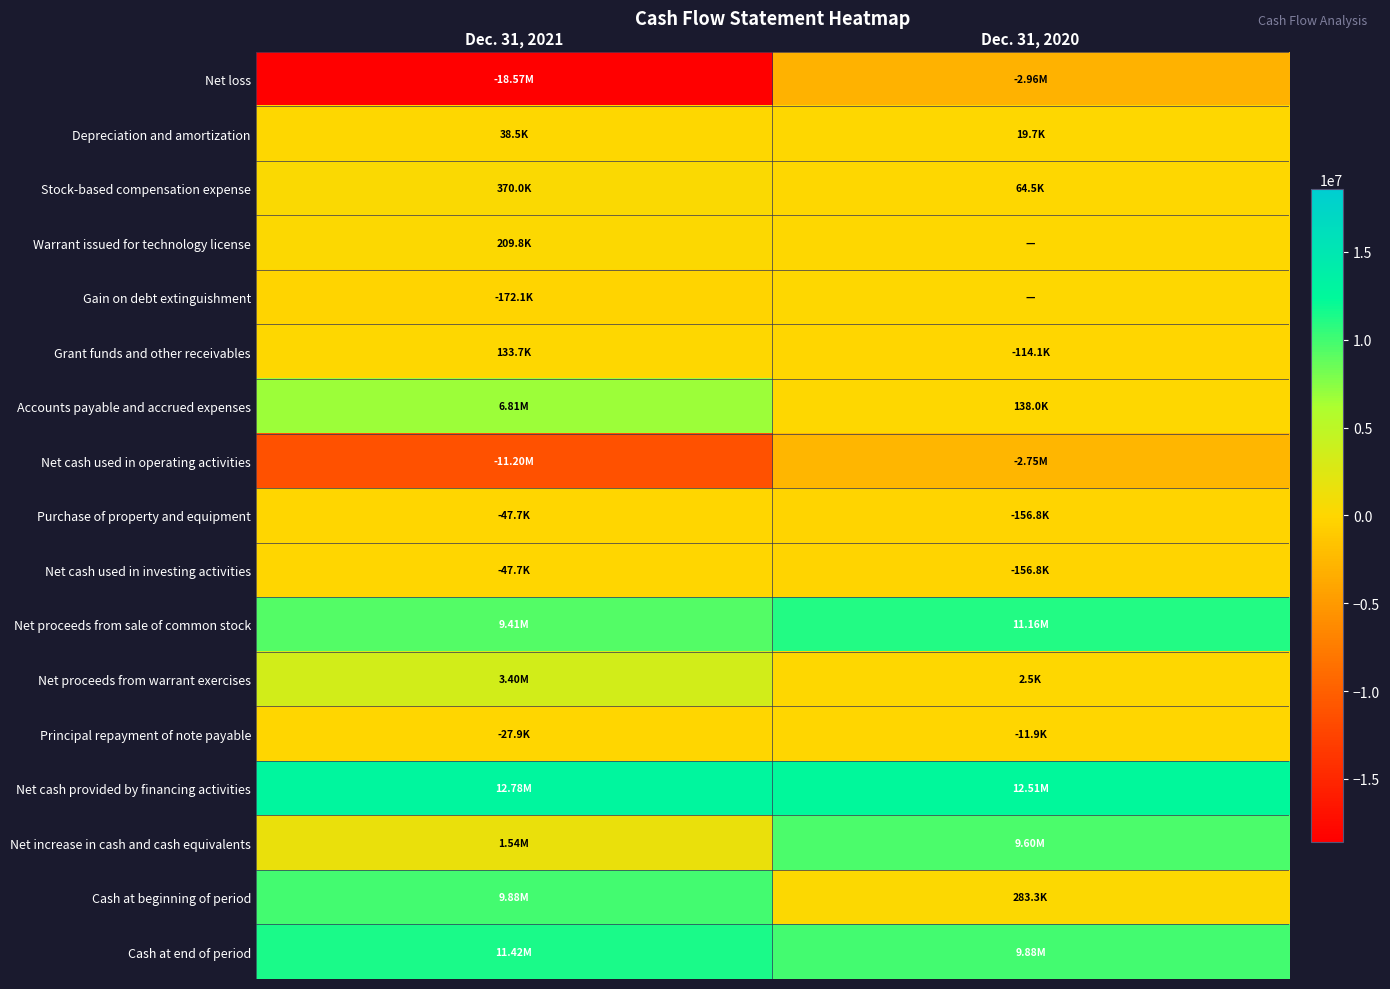

Which series has the largest total across all categories?

Net cash provided by financing activities